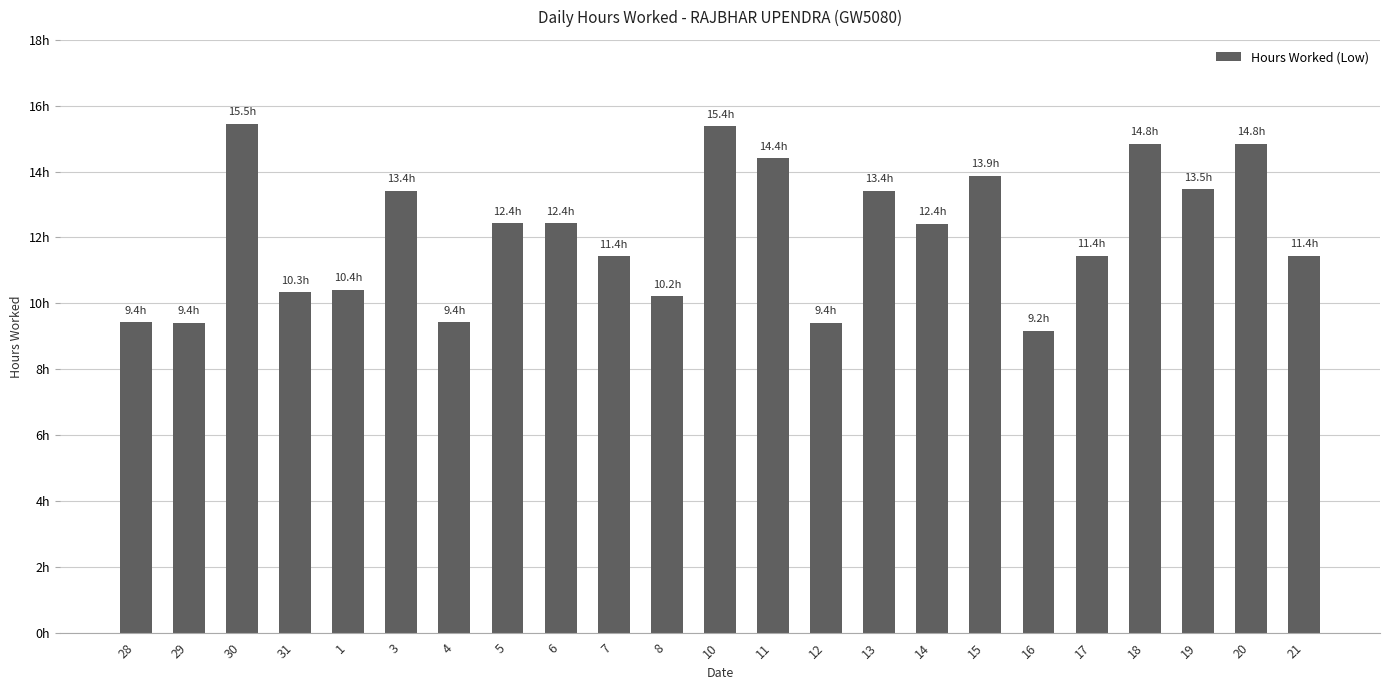

Which category has the lowest value across all series?

16